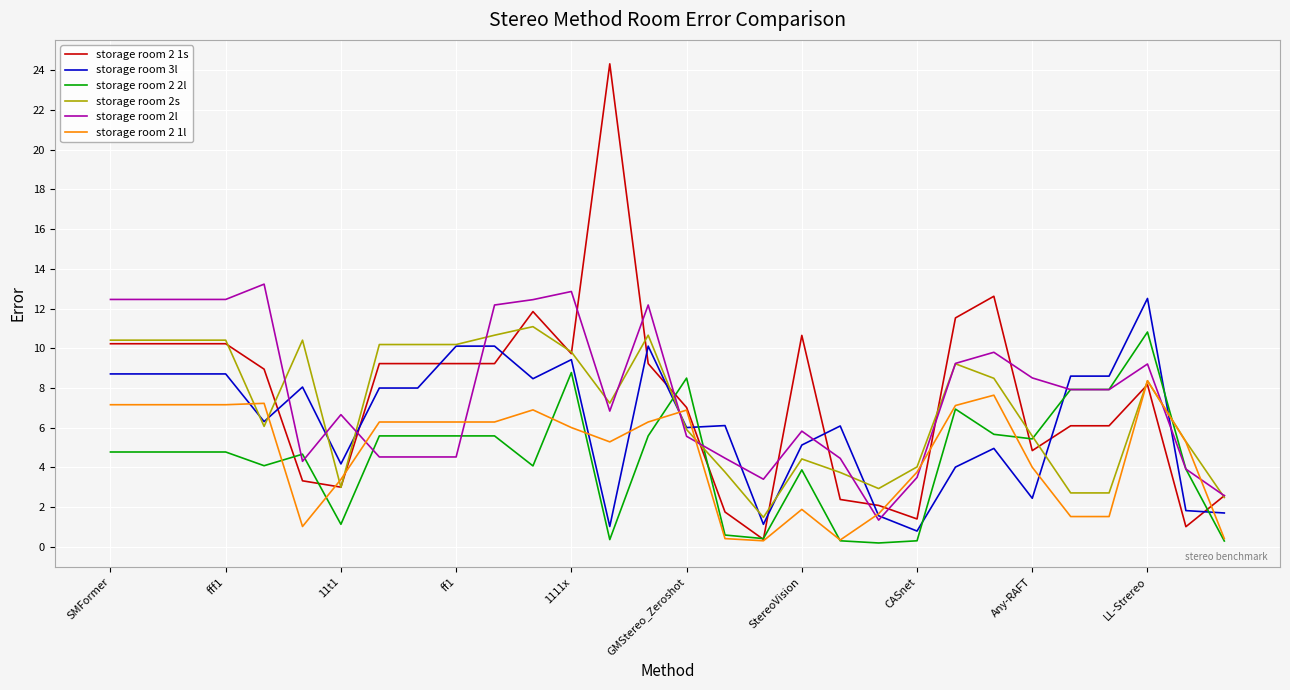

True or false: storage room 3l and storage room 2 2l cross at least once.

True